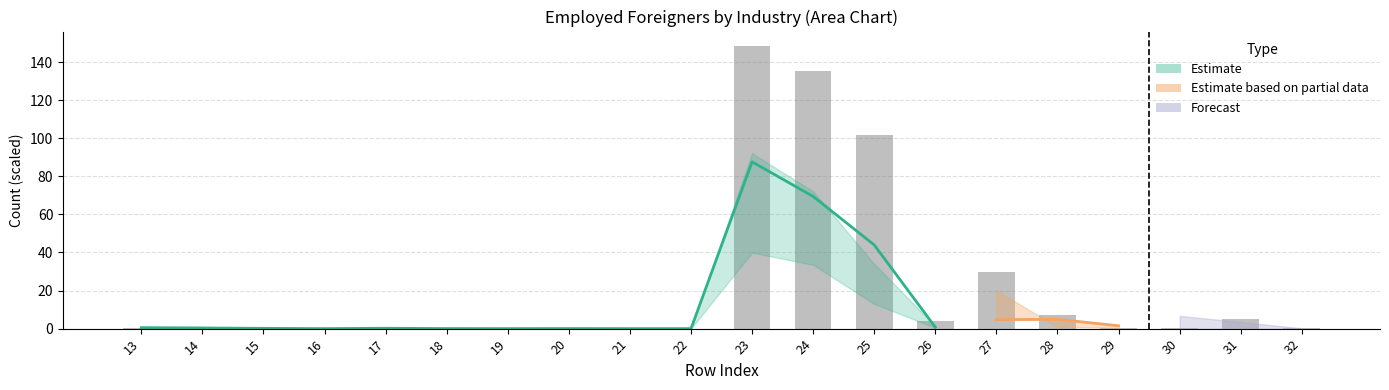

What is the value of the 3rd bar from the left?

0.3